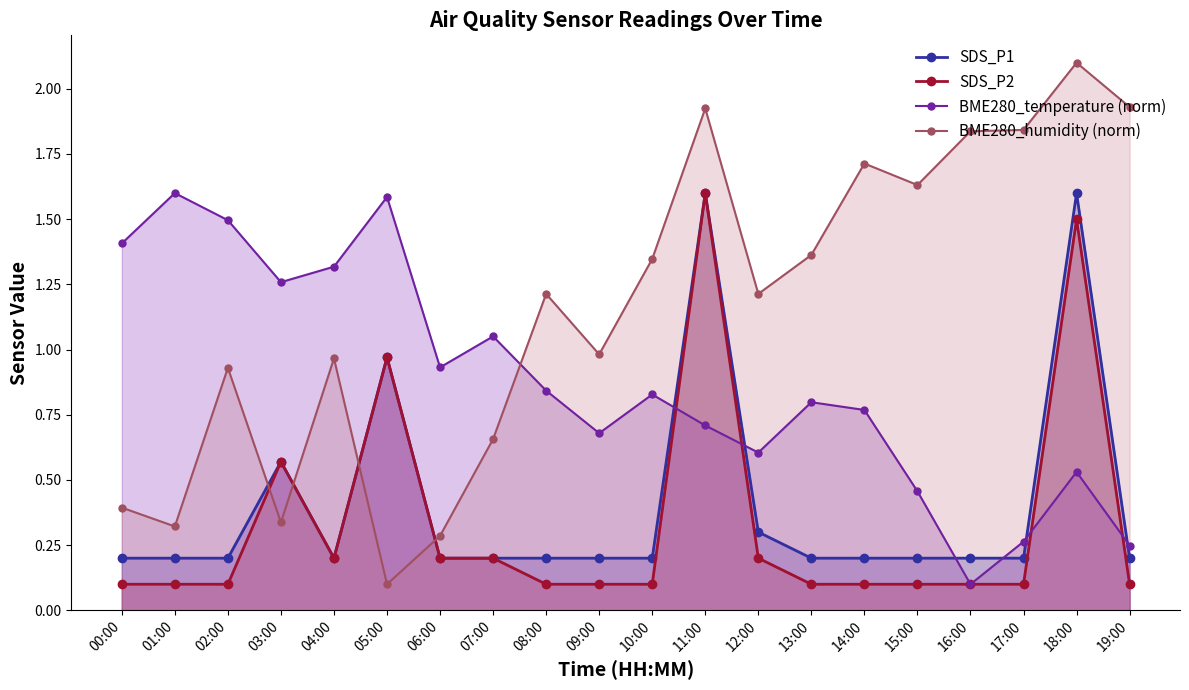

What is the label of the 17th point from the right?

03:00